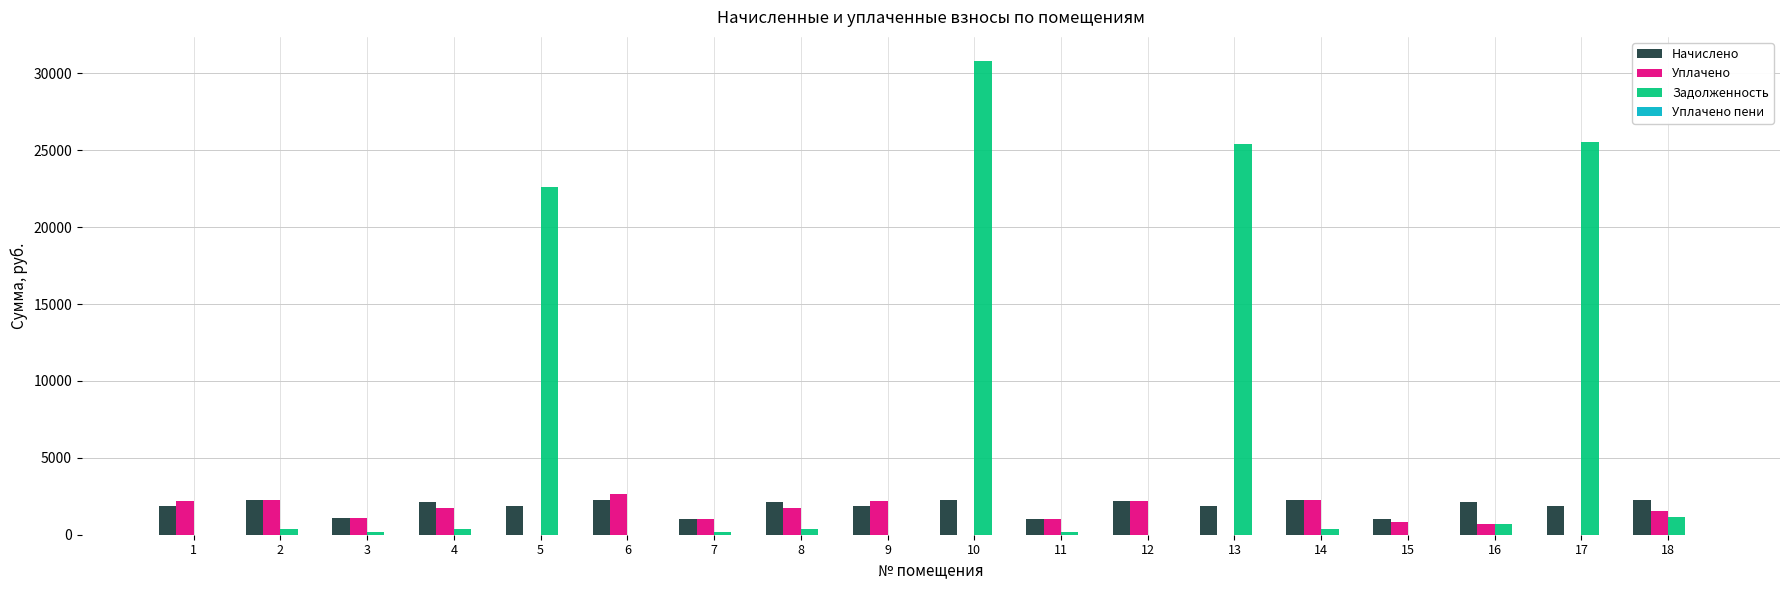

Are the bars horizontal?

No